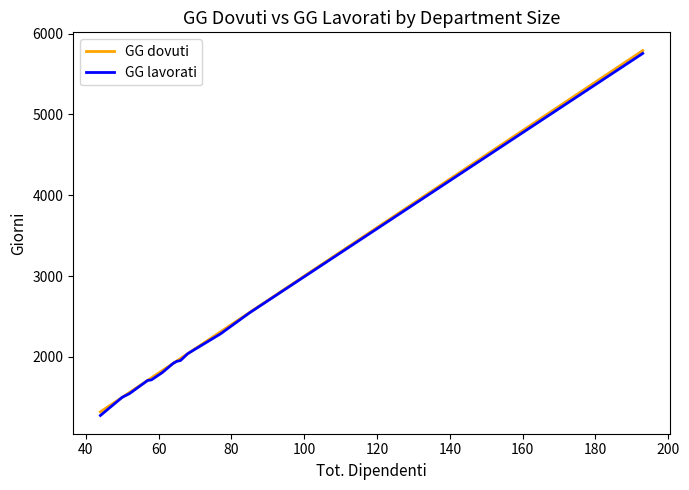

What is the maximum value shown in the chart?

5790